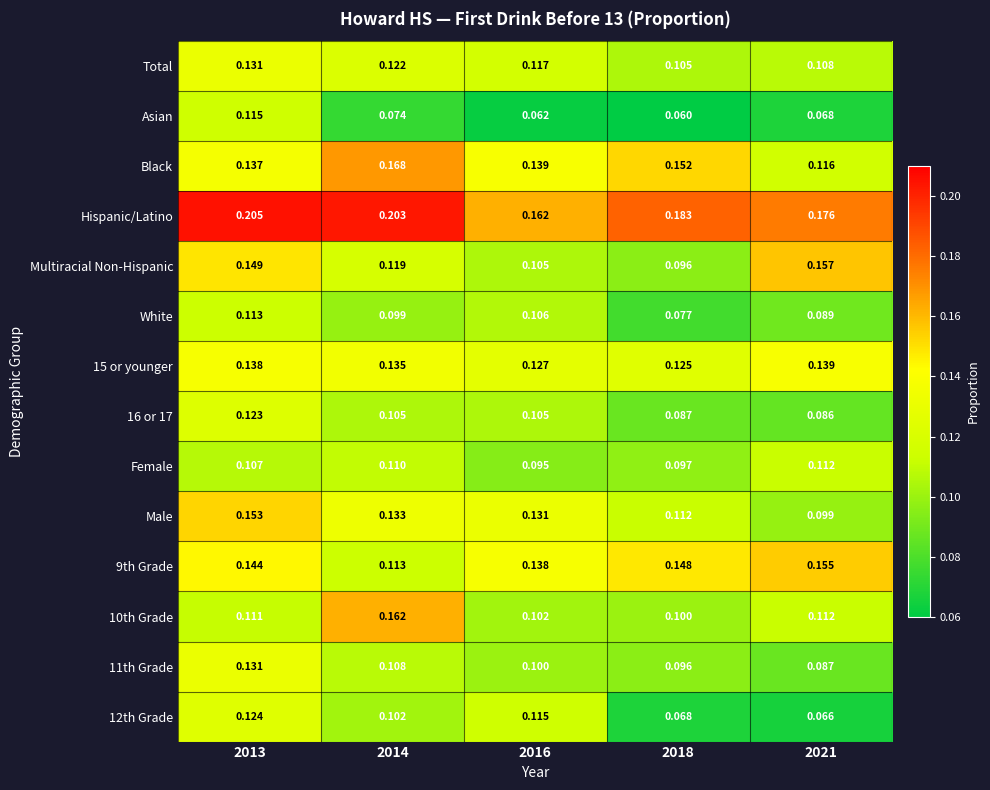

Between 2013 and 2016, which series saw the biggest shift?

Asian